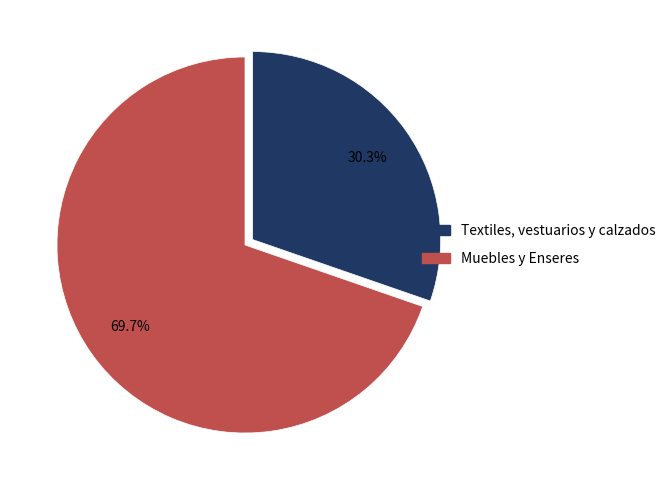

How many slices are in this pie chart?

2